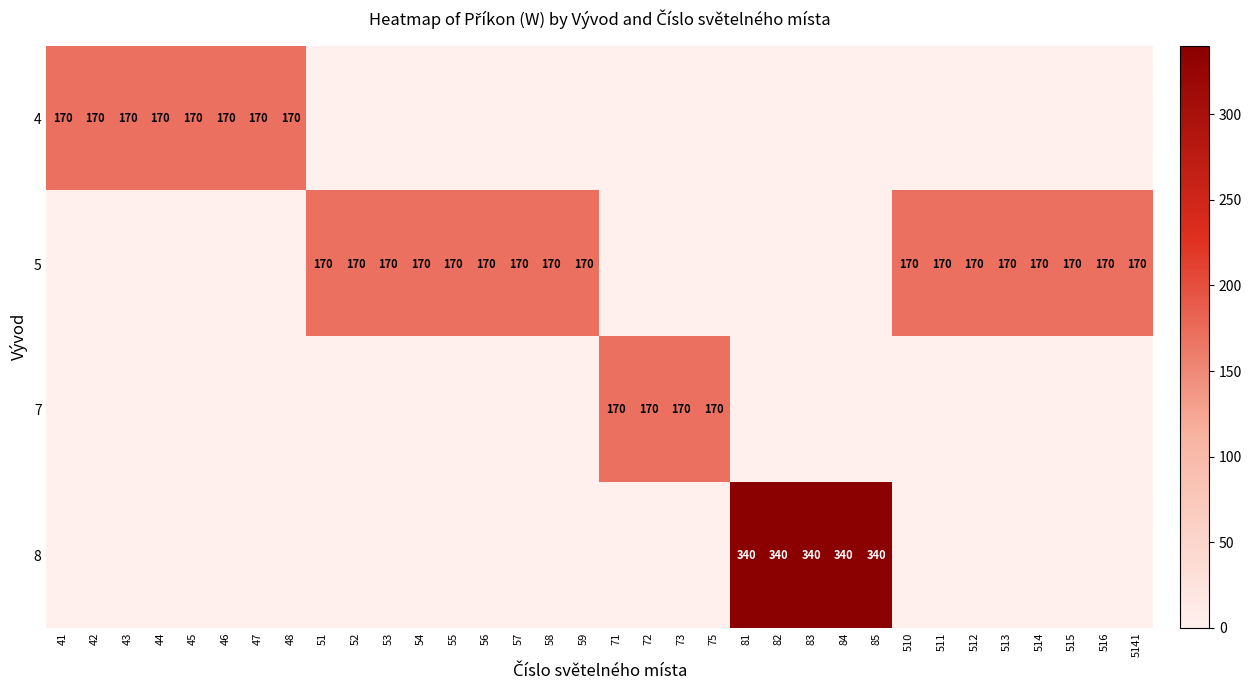

Is it true that 5 equals 58 at 515?

False